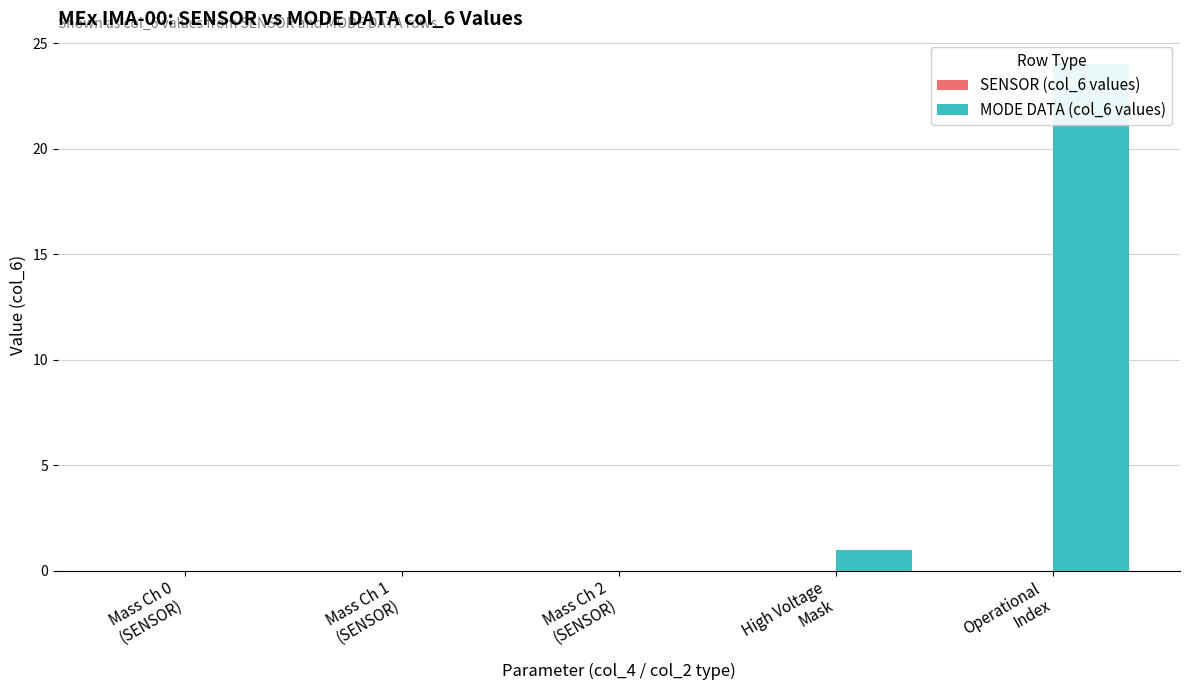

What is the average value of the MODE DATA (col_6 values) series?

5